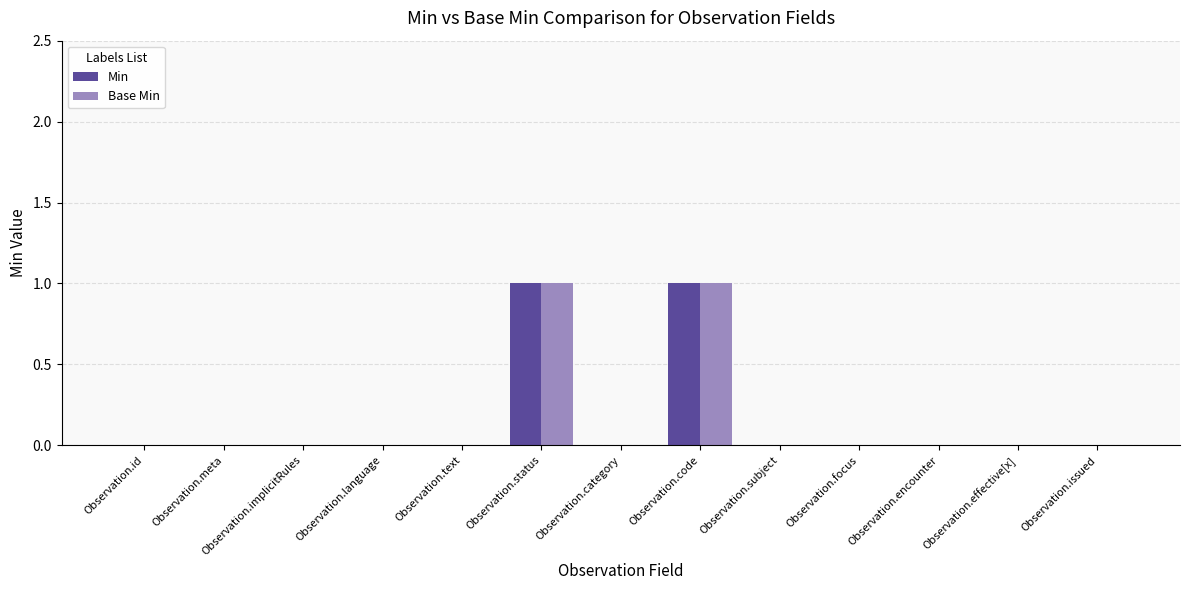

How many groups of bars are there?

13